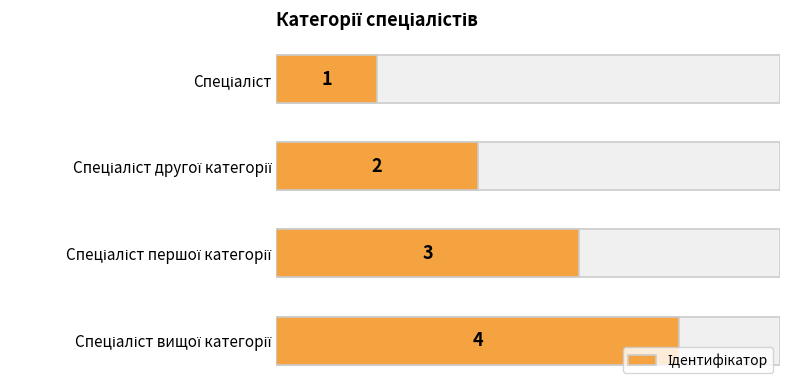

Count the number of data series in this chart.

1